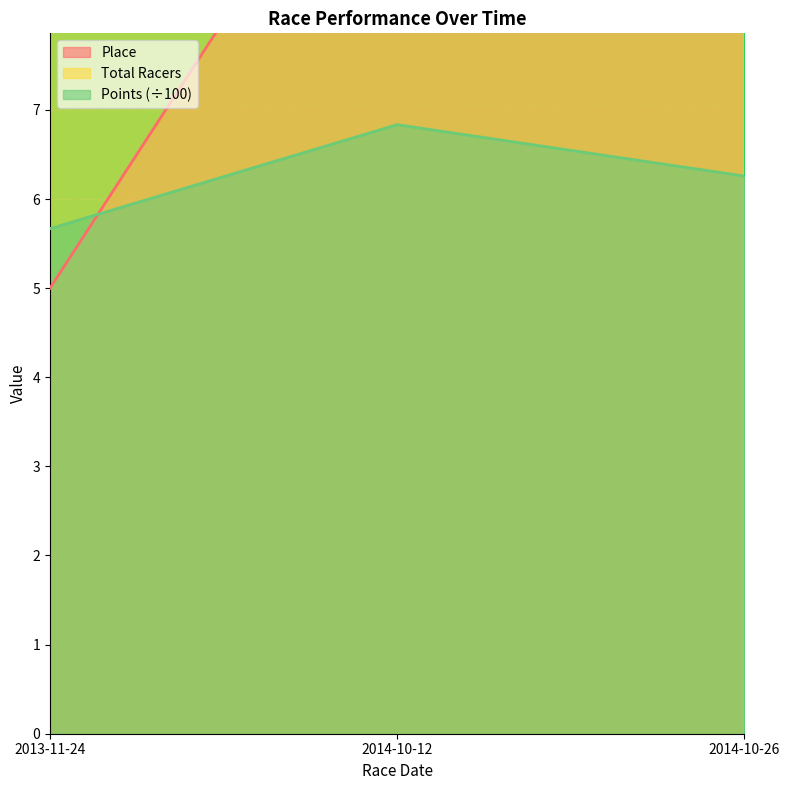

What is the average value of the Place series?

9.3